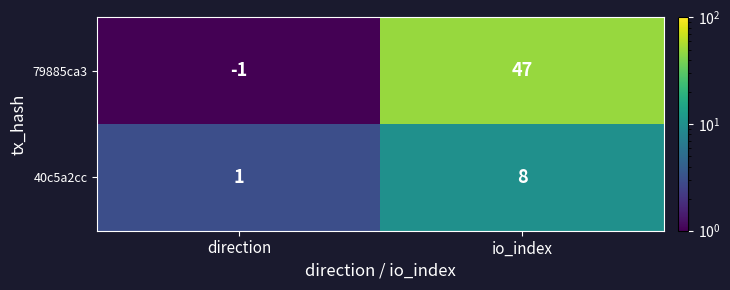

Which series changed the most between direction and io_index?

79885ca3